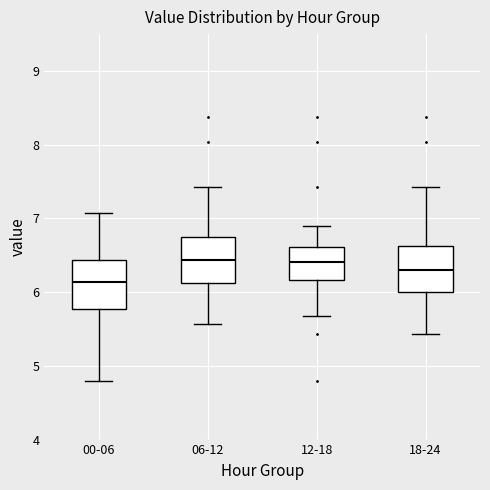

Reading left to right, transcribe this box plot: for each box, give where its median line is, the range the box spans, and where its two whiskers end, as read against the y-axis. The values are not printed on the chart, so give them approximately, as read against the axis.

00-06: median 6.1, box 5.8 to 6.4, whiskers 4.8 to 7.1
06-12: median 6.4, box 6.1 to 6.7, whiskers 5.6 to 7.4
12-18: median 6.4, box 6.2 to 6.6, whiskers 5.7 to 6.9
18-24: median 6.3, box 6.0 to 6.6, whiskers 5.4 to 7.4